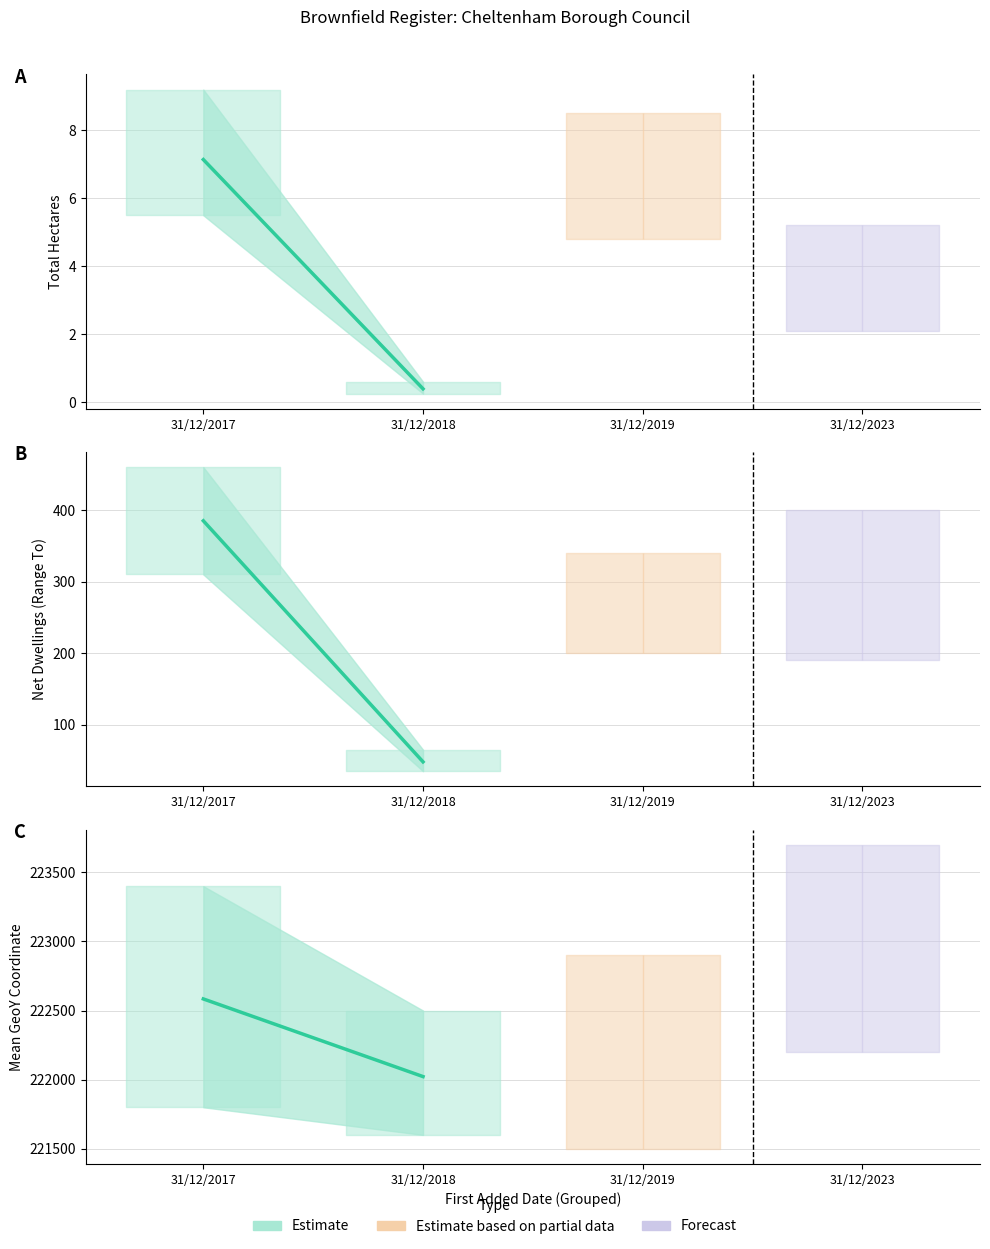

Is it true that the value at 31/12/2017 is 60324?

False